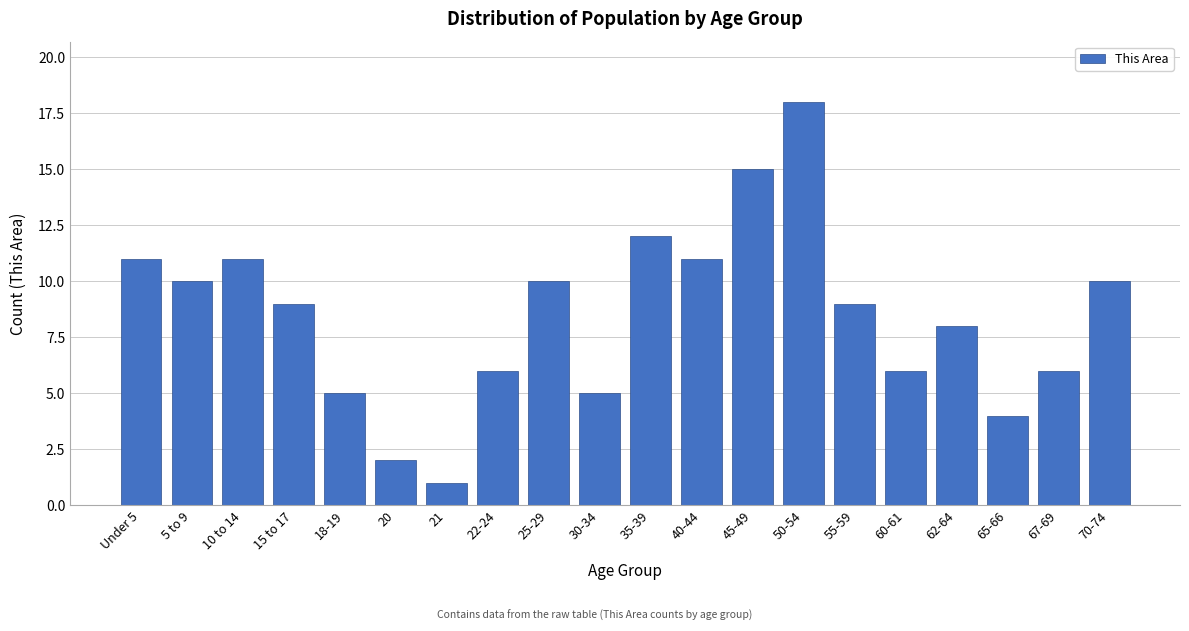

Reading left to right, extract all data points from this chart.

Under 5=11	5 to 9=10	10 to 14=11	15 to 17=9	18-19=5	20=2	21=1	22-24=6	25-29=10	30-34=5	35-39=12	40-44=11	45-49=15	50-54=18	55-59=9	60-61=6	62-64=8	65-66=4	67-69=6	70-74=10